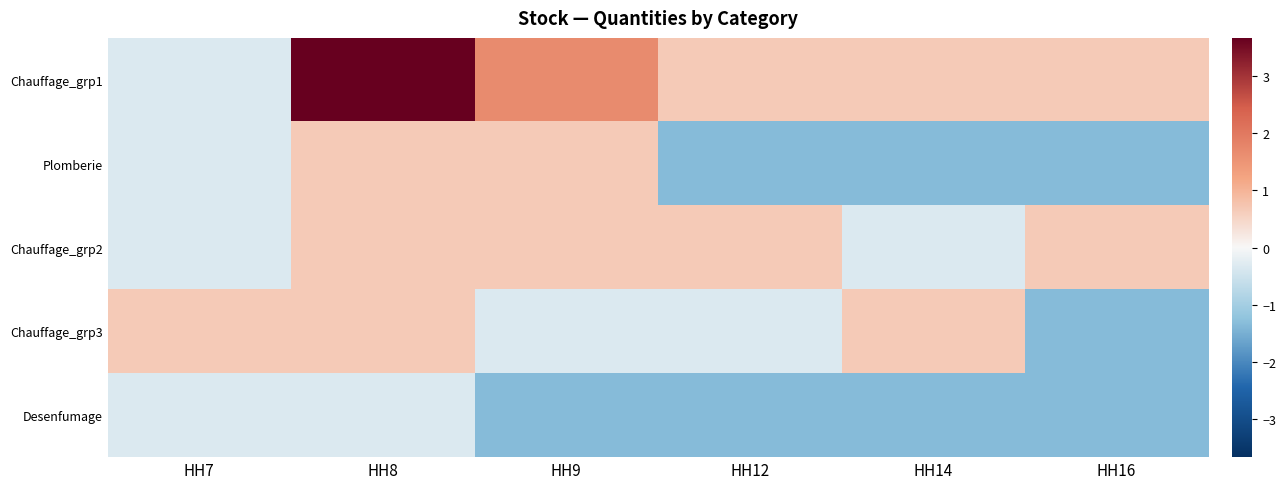

Which series has the largest range (max minus min)?

Chauffage_grp1